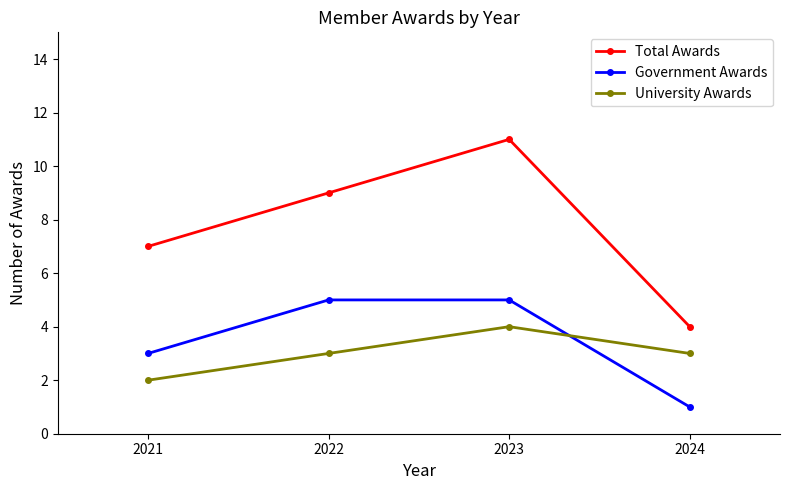

How many series are shown in this chart?

3